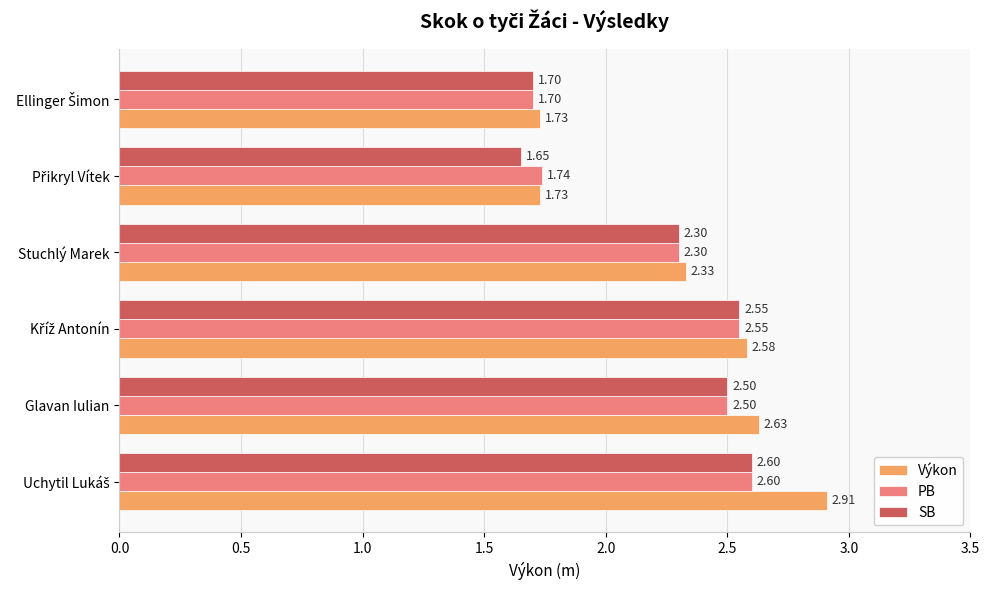

What is the total value across all series at Glavan Iulian?

7.6